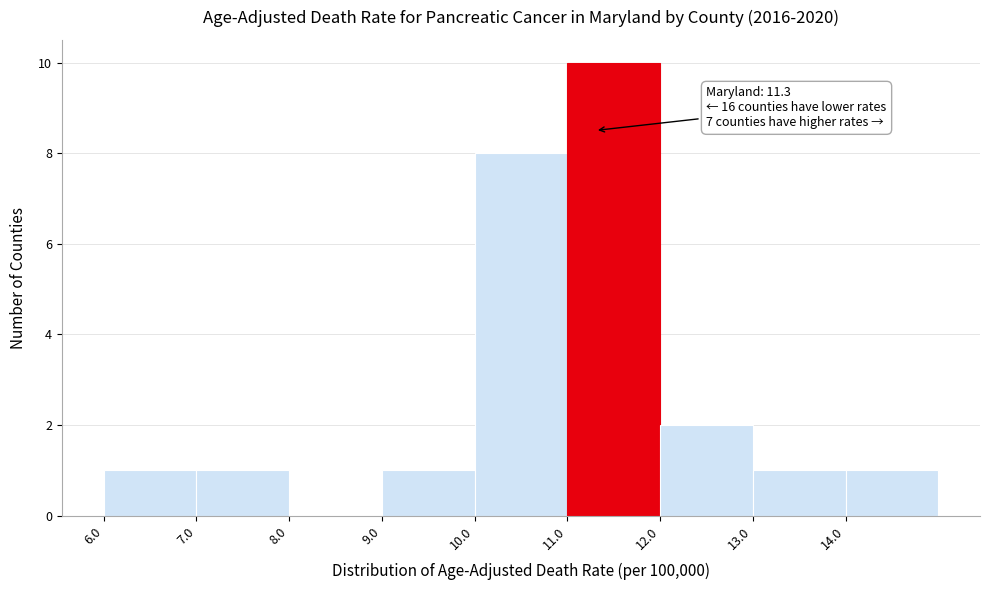

Which range on the x-axis has the tallest bar?

11 to 12